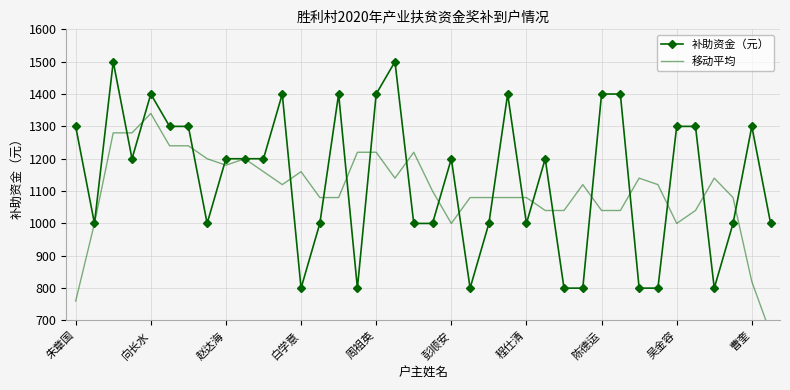

Read the 补助资金（元） value at 程仕清.

1000